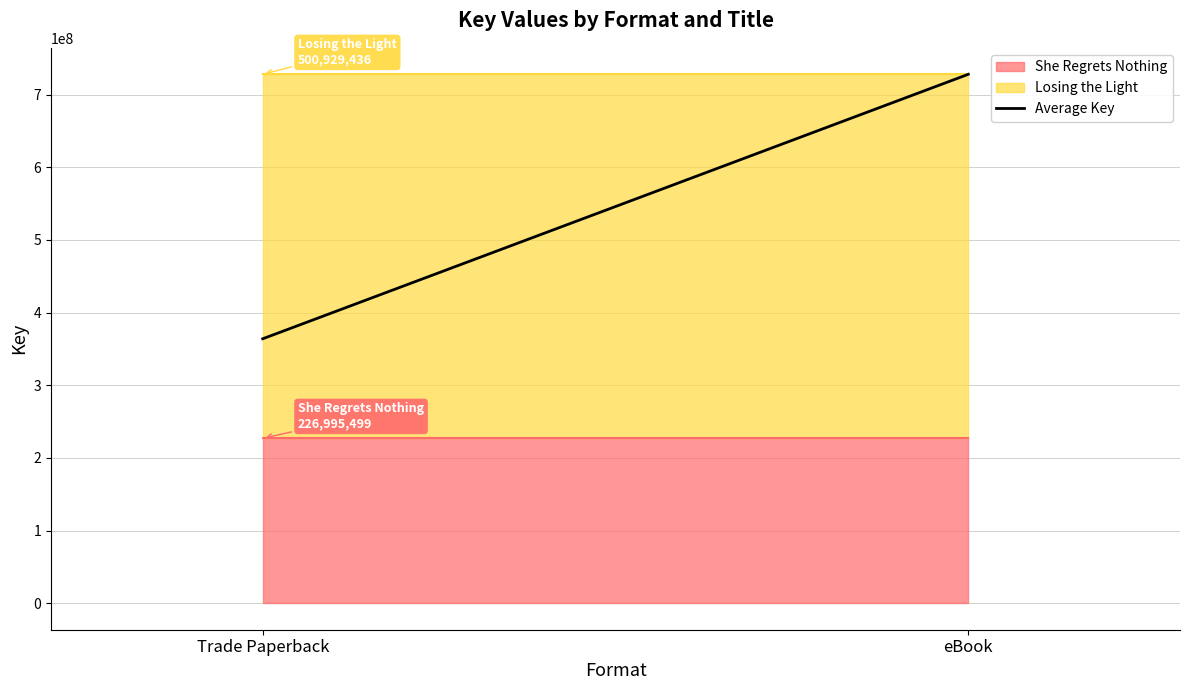

What is the difference between the maximum and minimum values?

363962467.5